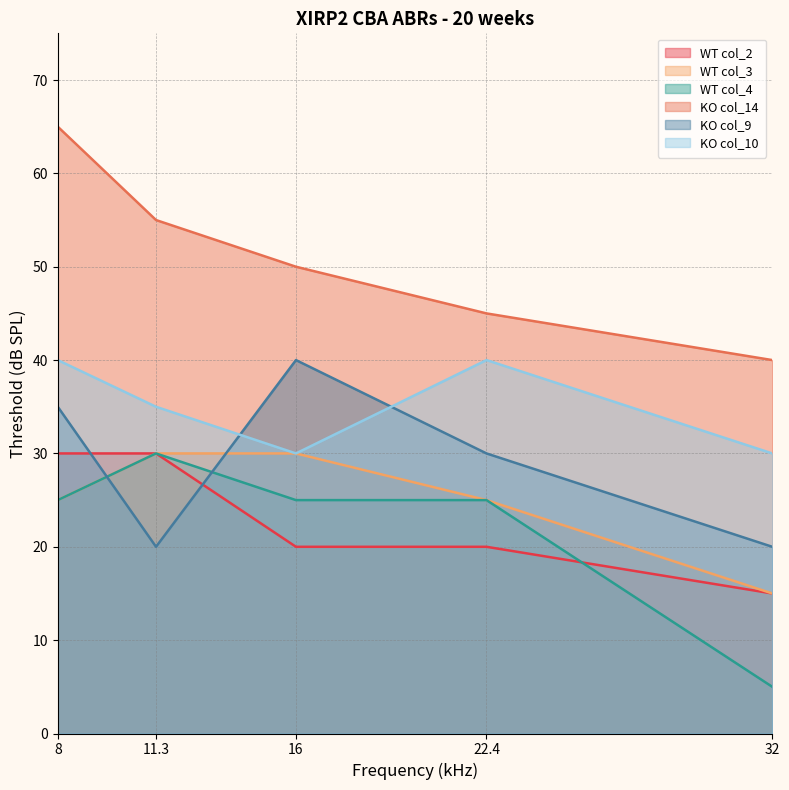

What are all the series names shown in the legend?

WT col_2, WT col_3, WT col_4, KO col_14, KO col_9, KO col_10